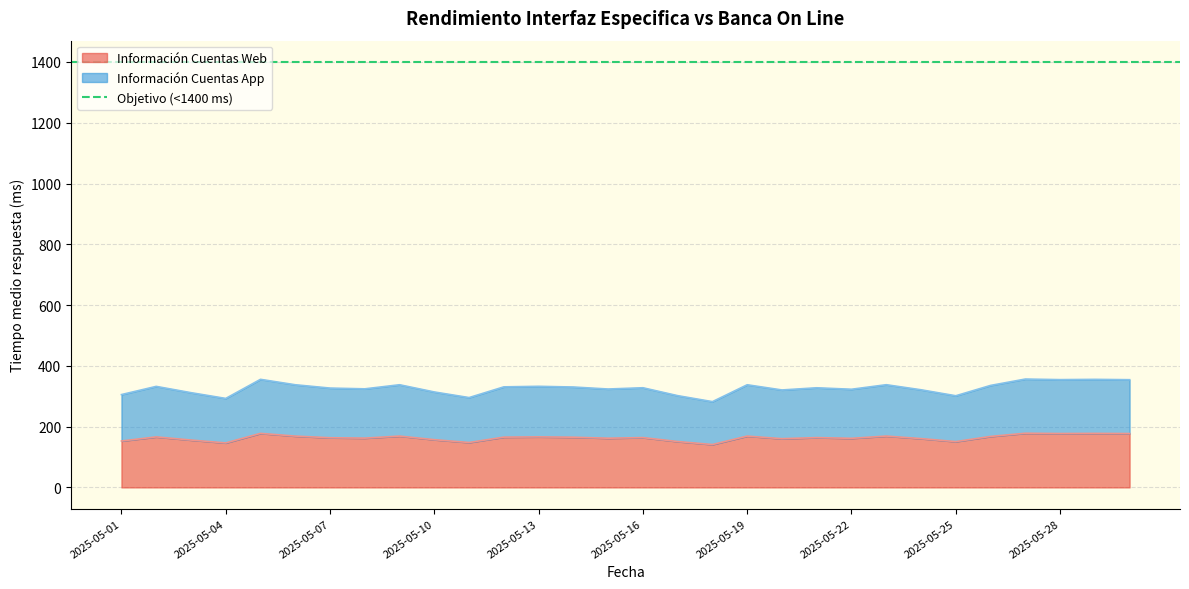

How many distinct data groups are displayed?

2